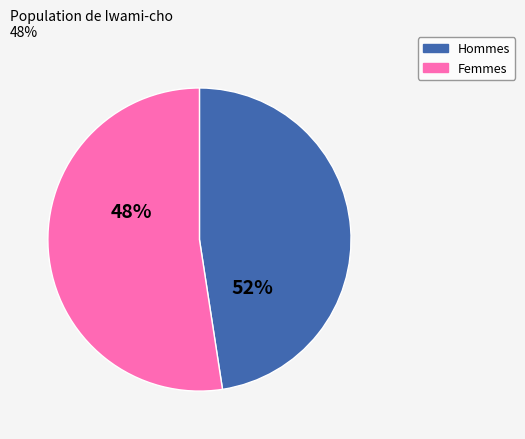

Does 平成25年 represent more than half of the total?

No